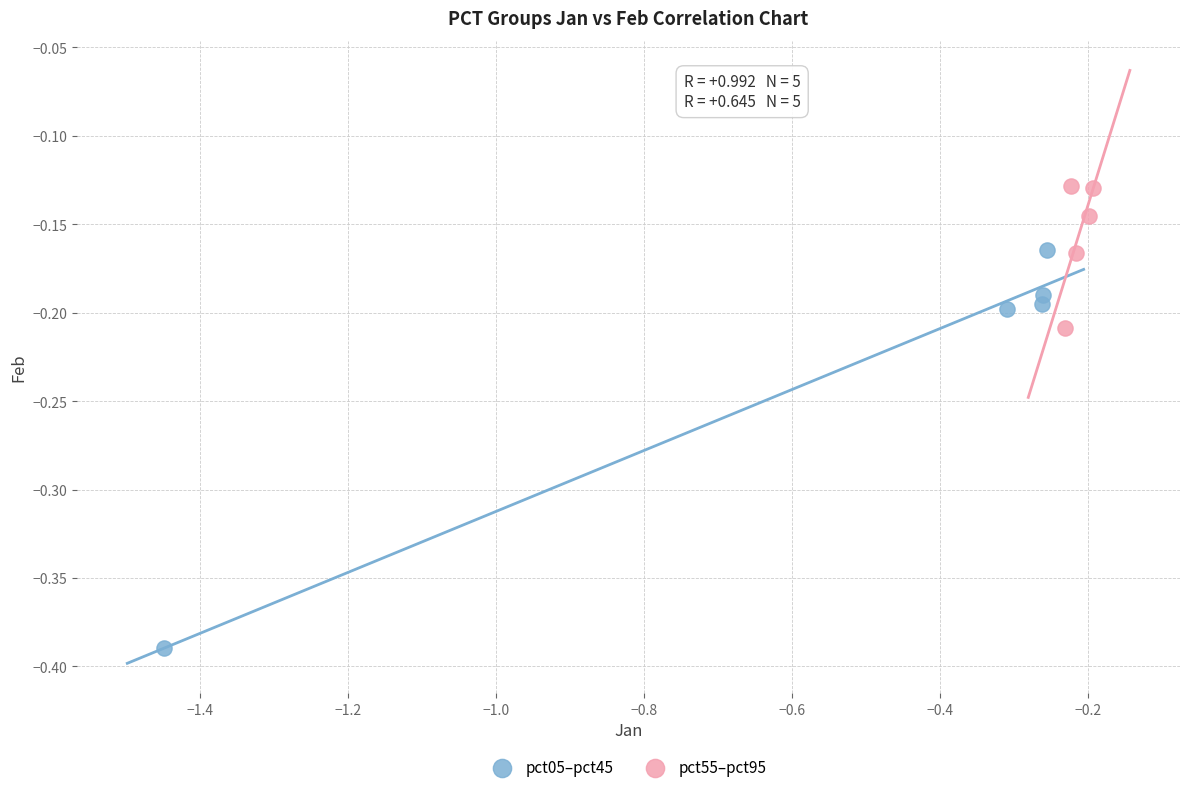

Which series has the largest Y range (max minus min)?

pct05–pct45